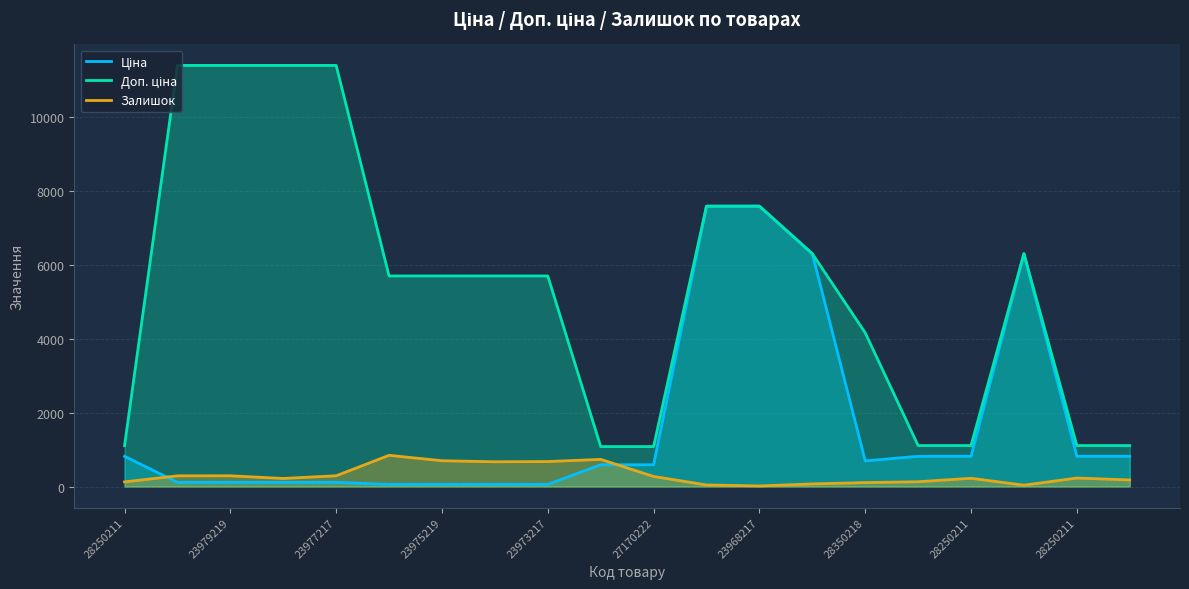

How many lines are shown in the chart?

3